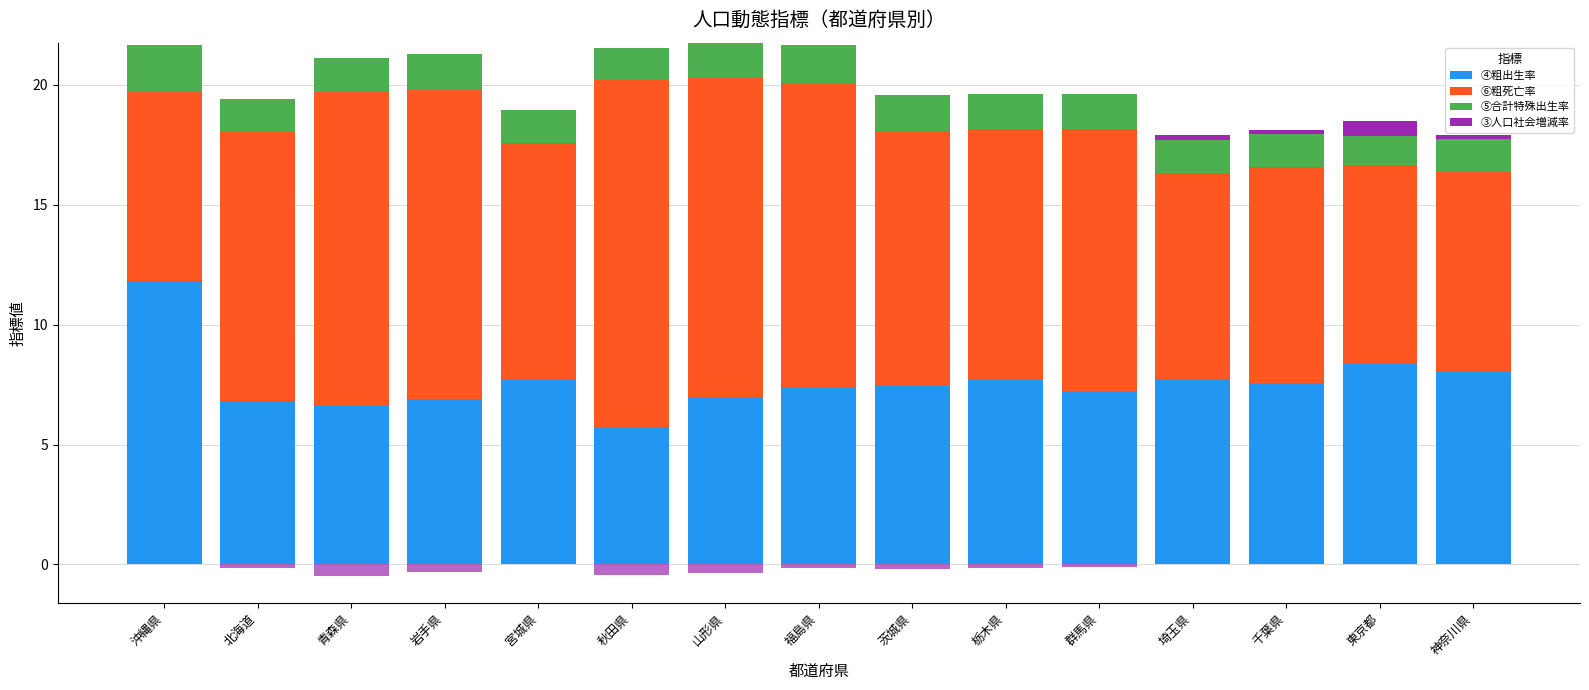

Rank the categories by ④粗出生率 value from highest to lowest.

沖縄県, 東京都, 神奈川県, 栃木県, 埼玉県, 宮城県, 千葉県, 茨城県, 福島県, 群馬県, 山形県, 岩手県, 北海道, 青森県, 秋田県